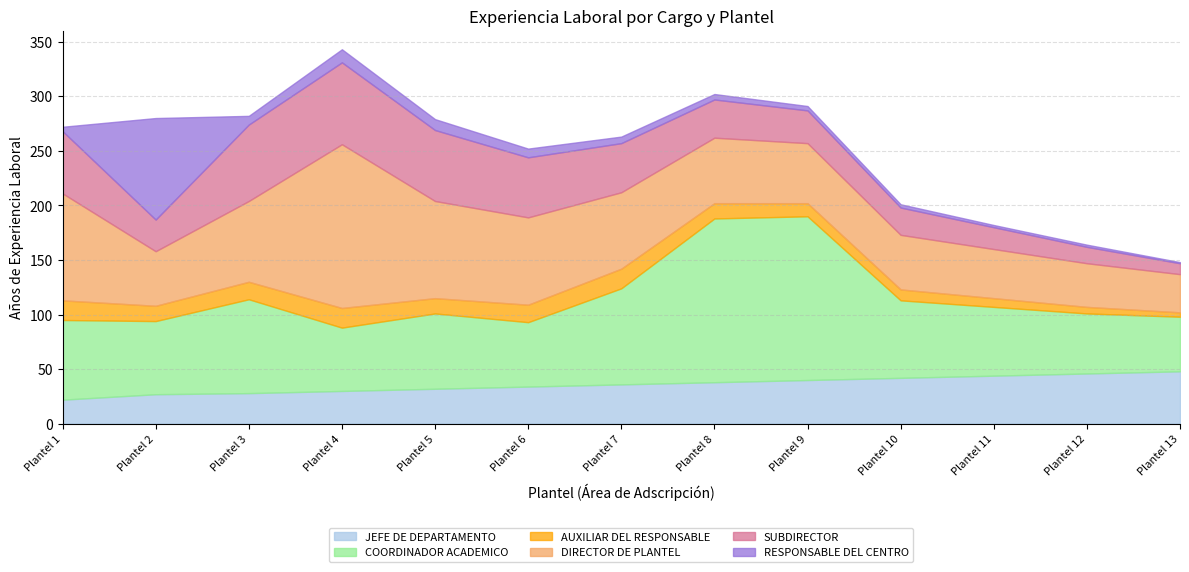

What is the total value across all series at Plantel 9?

291